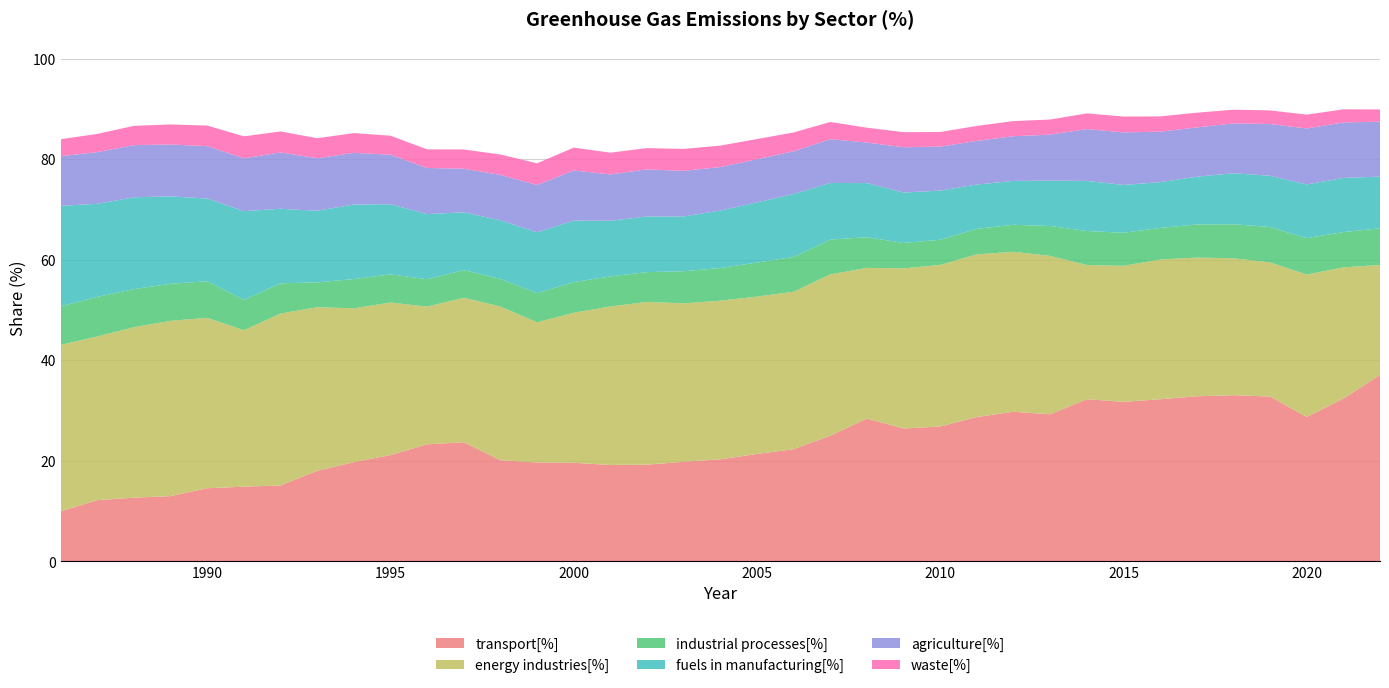

Reading left to right, what are all the values shown in this chart?

transport[%]: 1986=9.9	1987=12.2	1988=12.7	1989=13.0	1990=14.6	1991=14.9	1992=15.1	1993=18.0	1994=19.7	1995=21.2	1996=23.3	1997=23.7	1998=20.1	1999=19.7	2000=19.6	2001=19.2	2002=19.3	2003=19.8	2004=20.3	2005=21.4	2006=22.3	2007=25.0	2008=28.4	2009=26.4	2010=26.8	2011=28.7	2012=29.8	2013=29.3	2014=32.3	2015=31.7	2016=32.3	2017=32.9	2018=33.1	2019=32.8	2020=28.7	2021=32.4	2022=37.1
energy industries[%]: 1986=33.1	1987=32.6	1988=33.9	1989=34.9	1990=33.9	1991=31.1	1992=34.2	1993=32.5	1994=30.6	1995=30.4	1996=27.4	1997=28.8	1998=30.6	1999=27.9	2000=29.9	2001=31.5	2002=32.4	2003=31.5	2004=31.6	2005=31.3	2006=31.3	2007=32.1	2008=30.0	2009=31.9	2010=32.1	2011=32.4	2012=31.8	2013=31.5	2014=26.7	2015=27.1	2016=27.8	2017=27.6	2018=27.2	2019=26.7	2020=28.3	2021=26.1	2022=21.9
industrial processes[%]: 1986=7.7	1987=7.9	1988=7.6	1989=7.4	1990=7.3	1991=6.1	1992=6.0	1993=4.9	1994=5.8	1995=5.6	1996=5.4	1997=5.5	1998=5.5	1999=5.8	2000=6.1	2001=6.0	2002=5.9	2003=6.4	2004=6.5	2005=6.8	2006=6.9	2007=6.9	2008=6.1	2009=5.1	2010=5.0	2011=5.1	2012=5.4	2013=5.9	2014=6.8	2015=6.6	2016=6.3	2017=6.6	2018=6.8	2019=7.0	2020=7.2	2021=7.0	2022=7.3
fuels in manufacturing[%]: 1986=20.0	1987=18.5	1988=18.3	1989=17.4	1990=16.5	1991=17.6	1992=14.8	1993=14.2	1994=14.8	1995=13.9	1996=13.0	1997=11.5	1998=11.7	1999=12.1	2000=12.2	2001=11.1	2002=11.1	2003=10.9	2004=11.4	2005=12.0	2006=12.5	2007=11.3	2008=10.8	2009=10.0	2010=9.8	2011=8.8	2012=8.7	2013=9.0	2014=10.0	2015=9.5	2016=9.1	2017=9.5	2018=10.1	2019=10.2	2020=10.7	2021=10.8	2022=10.3
agriculture[%]: 1986=9.9	1987=10.3	1988=10.4	1989=10.3	1990=10.4	1991=10.5	1992=11.2	1993=10.4	1994=10.3	1995=9.8	1996=9.2	1997=8.7	1998=9.0	1999=9.4	2000=10.0	2001=9.2	2002=9.4	2003=9.1	2004=8.7	2005=8.6	2006=8.5	2007=8.7	2008=8.1	2009=9.0	2010=8.7	2011=8.7	2012=8.9	2013=9.2	2014=10.3	2015=10.5	2016=10.0	2017=9.8	2018=9.9	2019=10.3	2020=11.1	2021=11.0	2022=10.9
waste[%]: 1986=3.4	1987=3.6	1988=3.8	1989=4.0	1990=4.1	1991=4.4	1992=4.2	1993=4.0	1994=3.9	1995=3.8	1996=3.7	1997=3.8	1998=4.1	1999=4.3	2000=4.5	2001=4.3	2002=4.2	2003=4.4	2004=4.3	2005=4.0	2006=3.7	2007=3.4	2008=3.0	2009=3.0	2010=2.9	2011=3.0	2012=3.0	2013=3.0	2014=3.1	2015=3.2	2016=3.0	2017=2.9	2018=2.7	2019=2.7	2020=2.8	2021=2.6	2022=2.4